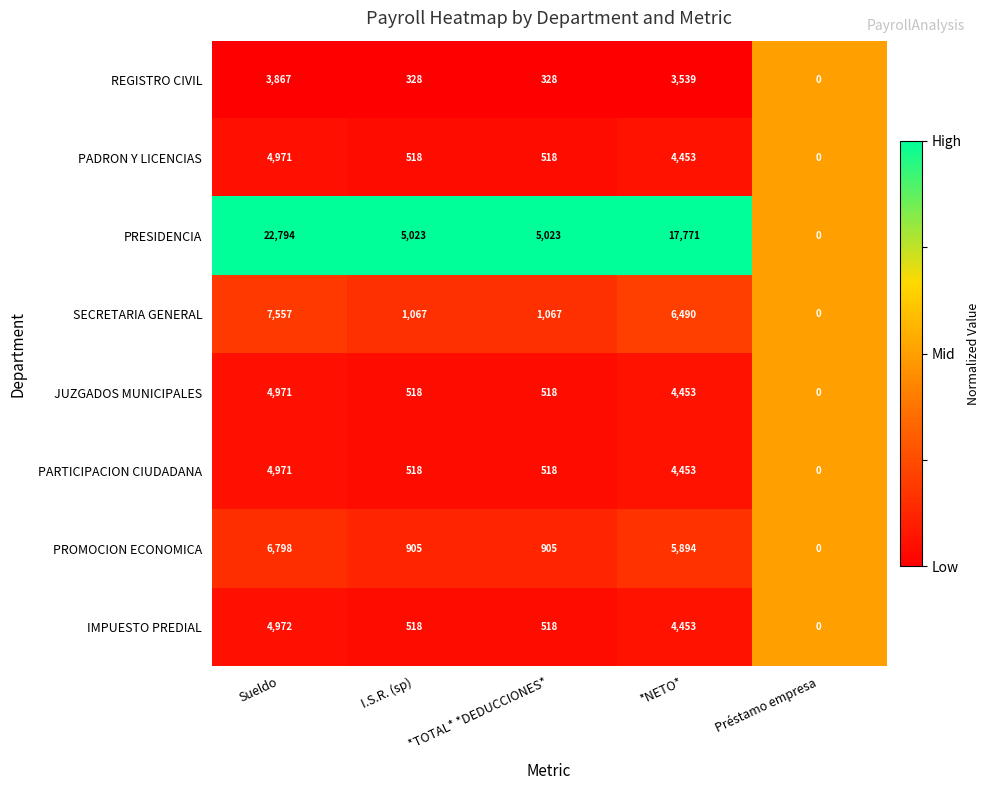

Which category has the highest value across all series?

Sueldo